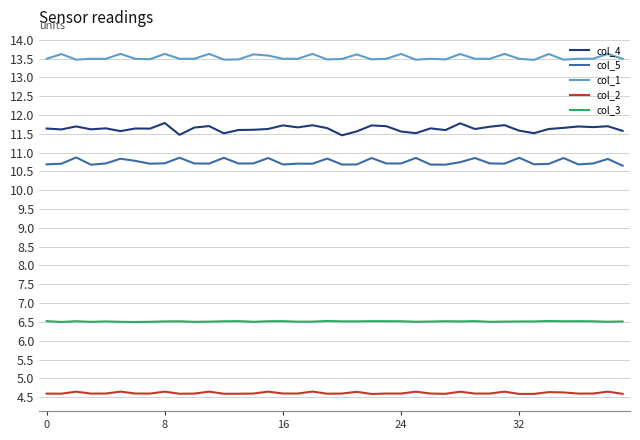

What is the maximum value shown in the chart?

13.6